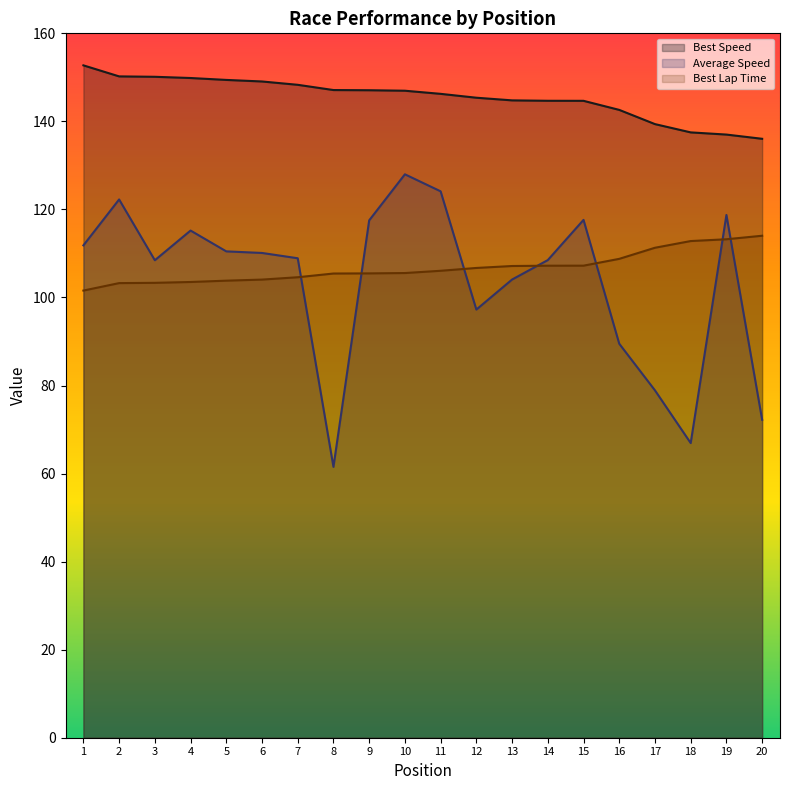

Rank the series at 2 from lowest to highest value.

Best Lap Time, Average Speed, Best Speed